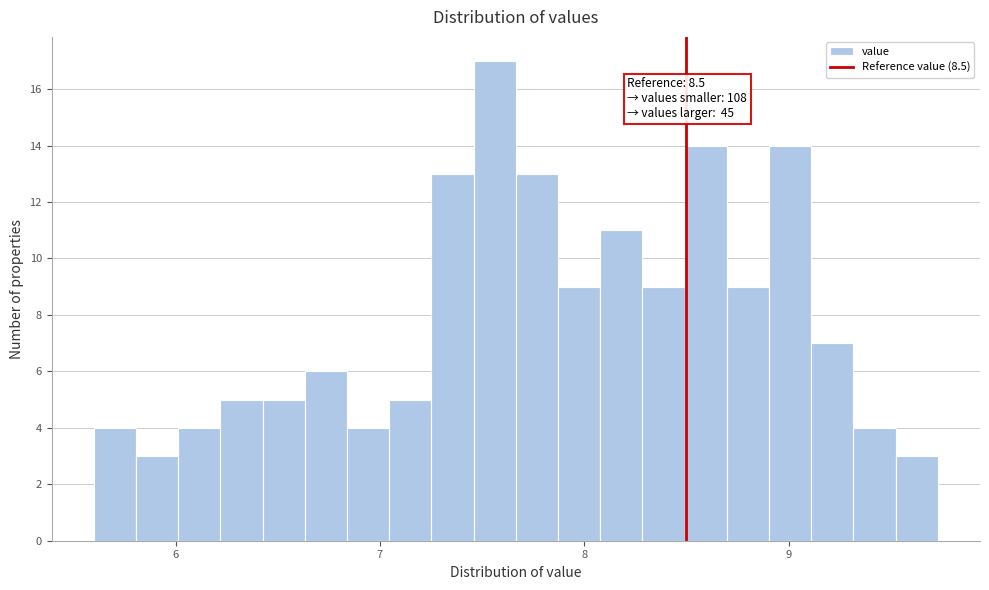

Around what value on the x-axis is the tallest bar? Give the approximate position of its centre, as read against the axis.

7.6